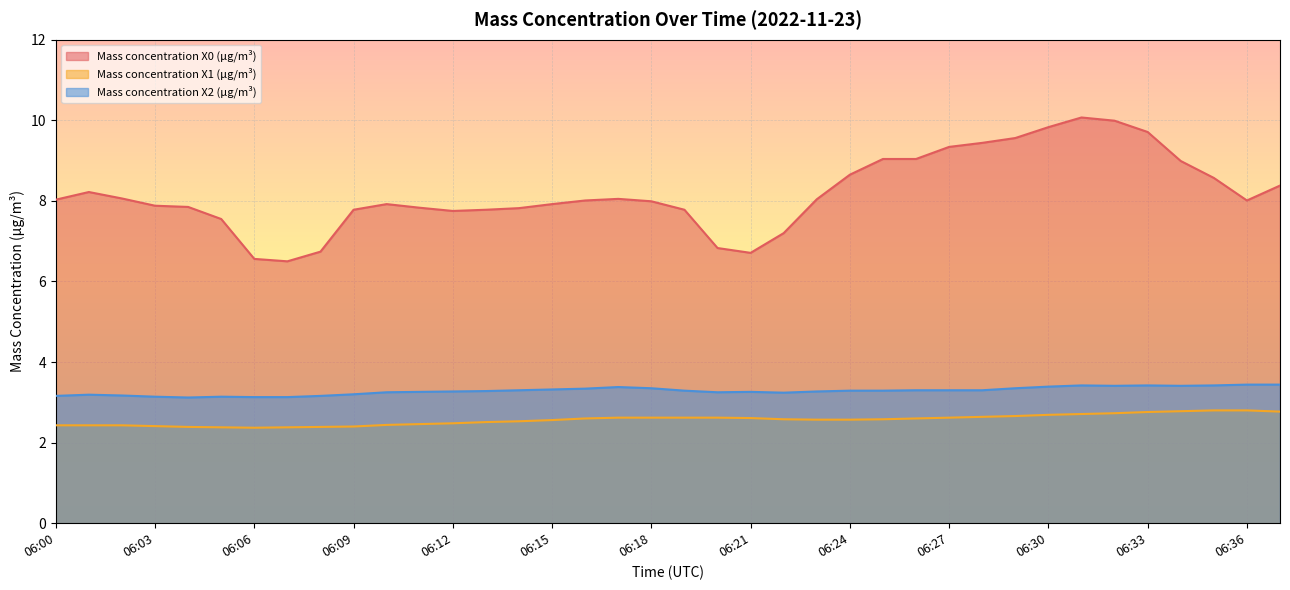

At which category does the chart reach its minimum across all series?

06:06